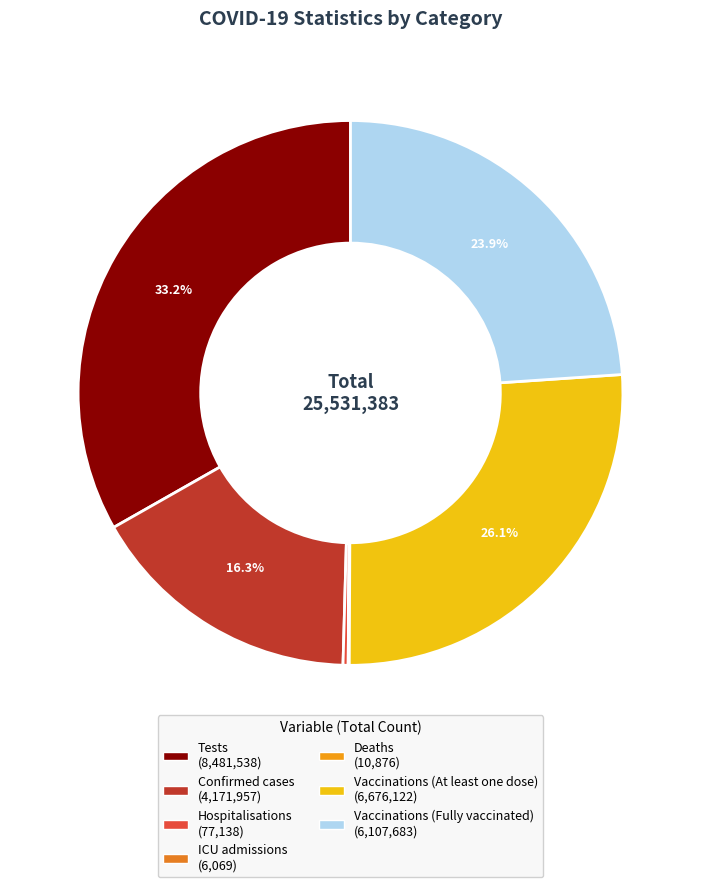

To the nearest percent, what is the difference between the largest and smallest slice percentages?

33%